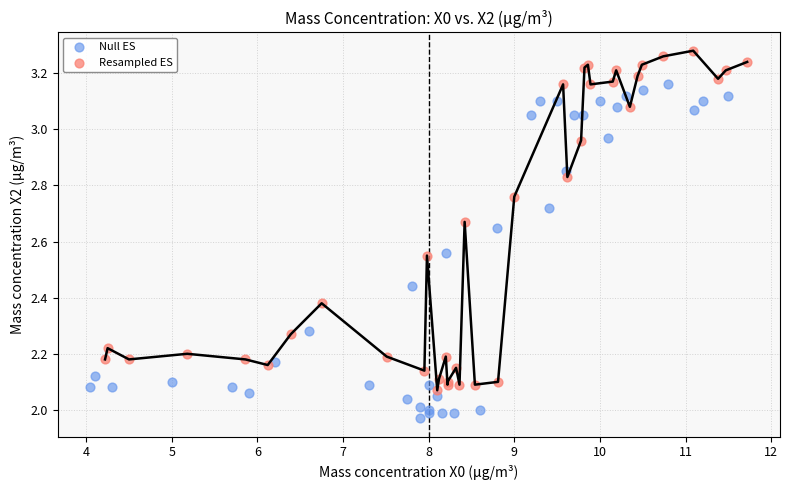

Which series has the largest Y range (max minus min)?

Resampled ES